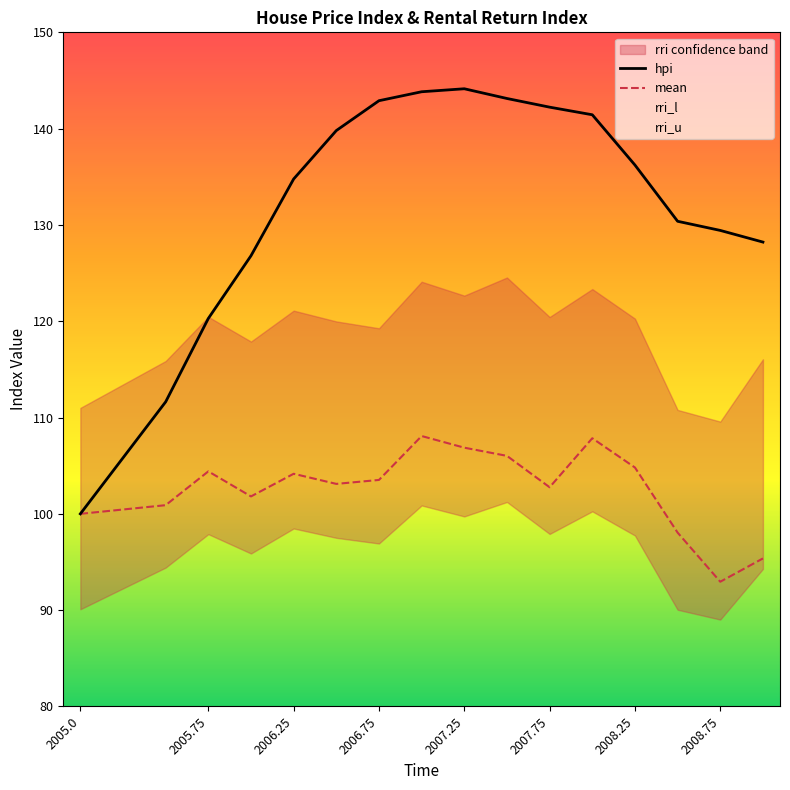

Where is hpi nearest to the value 122?

2005.75